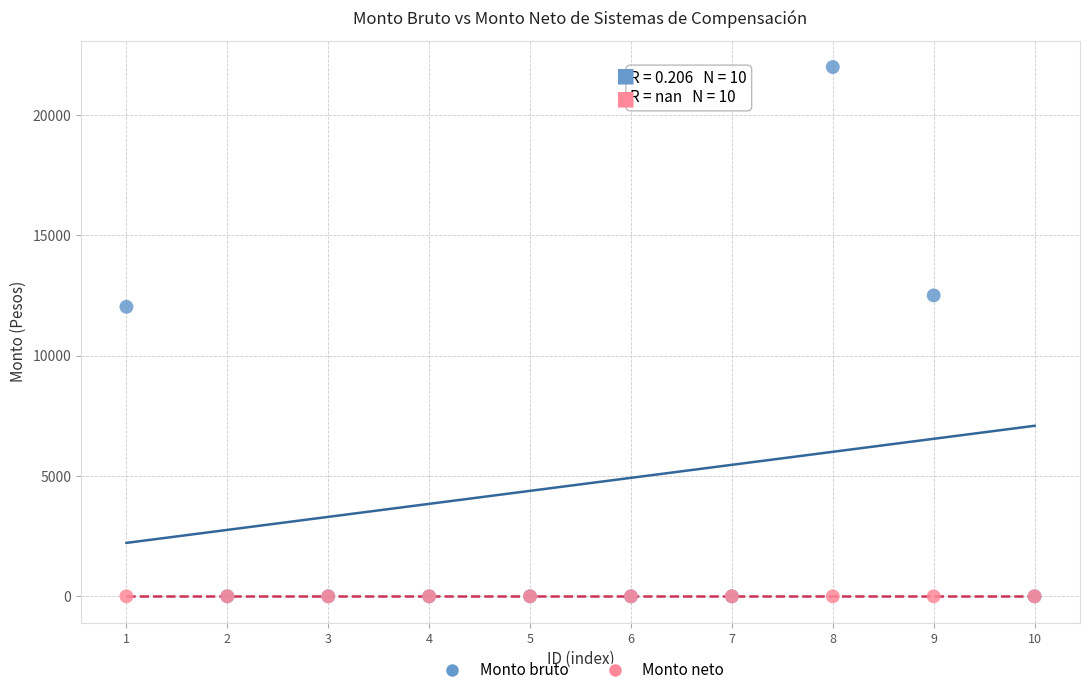

In the Monto bruto series, what Y value is closest to 10999?

12033.5